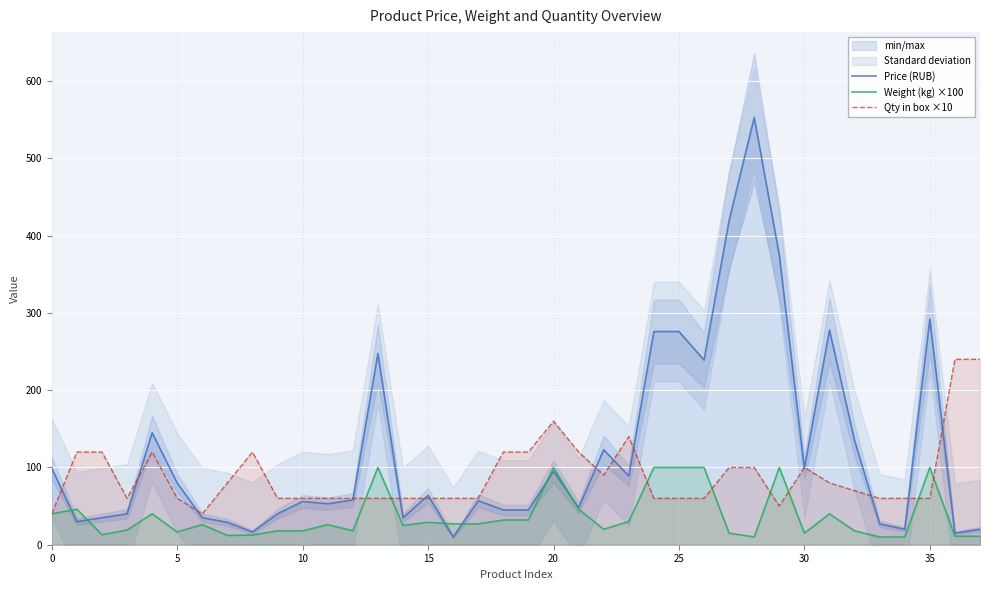

Is this an area chart (filled region under the line)?

No